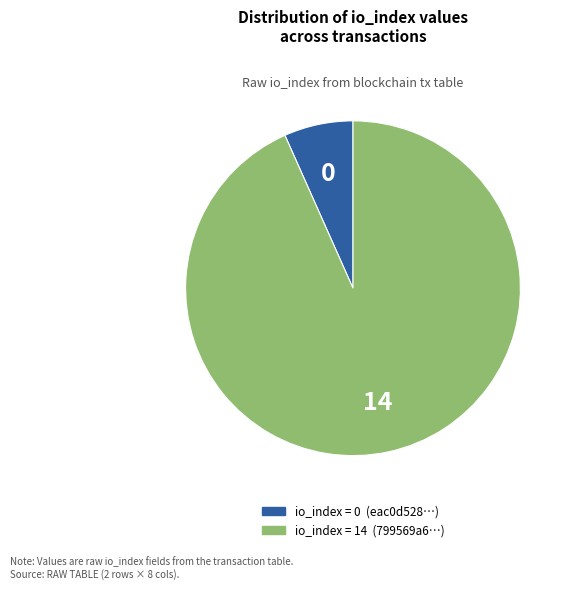

Does any single category account for the majority?

Yes